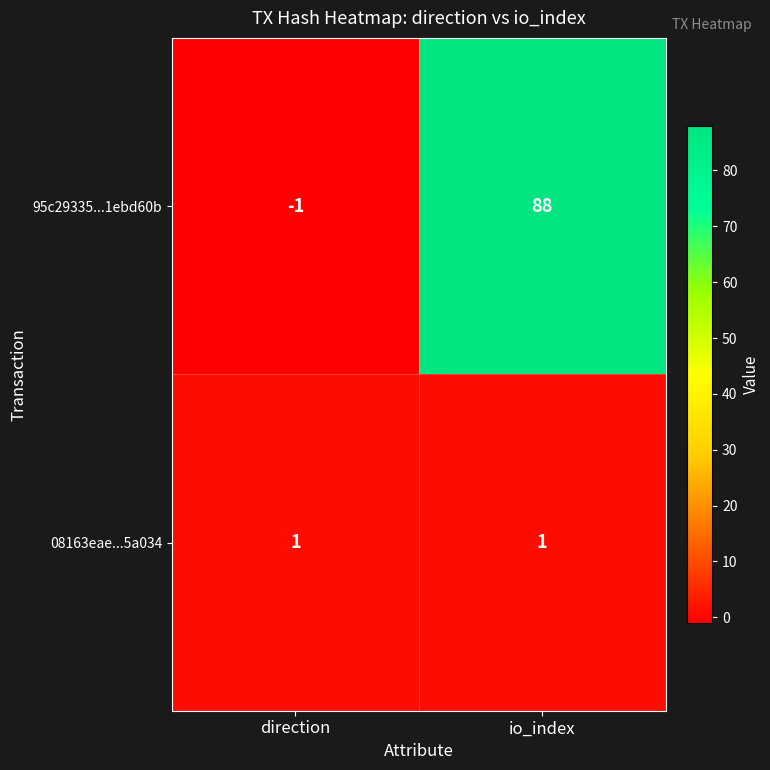

Reading left to right, what are all the values shown in this chart?

95c29335...1ebd60b: direction=-1	io_index=88
08163eae...5a034: direction=1	io_index=1